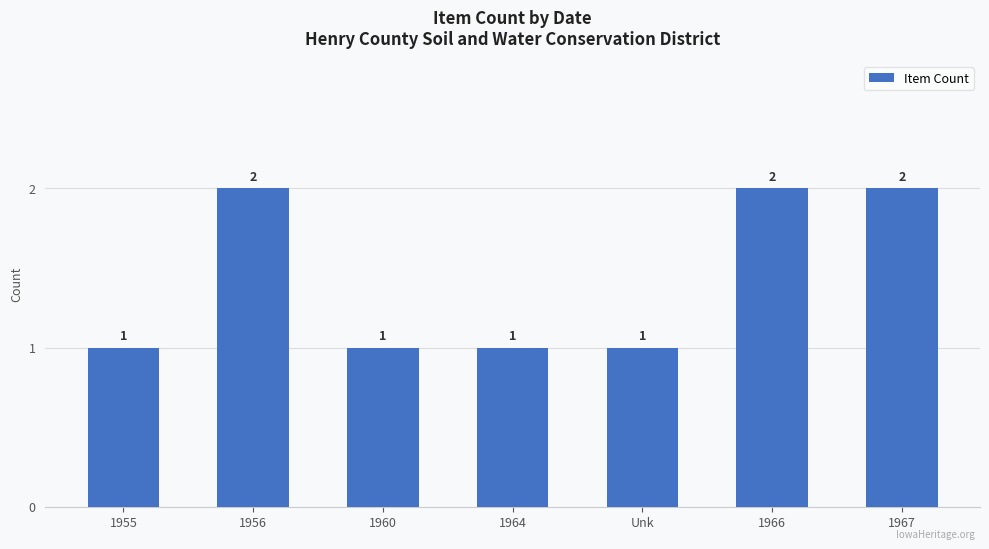

Approximately how many times larger is the value at 1956 compared to 1955?

2.0